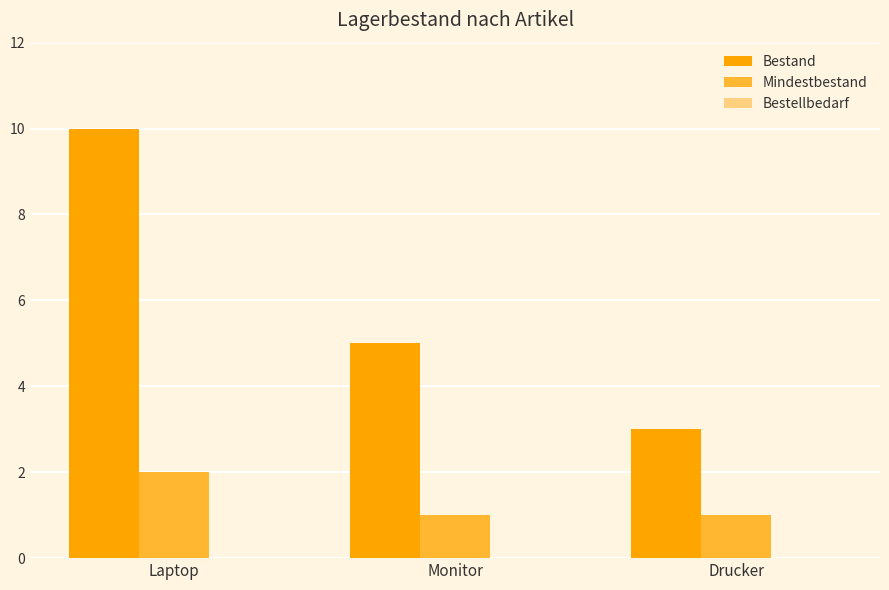

Is it true that Mindestbestand equals 1 at Monitor?

True